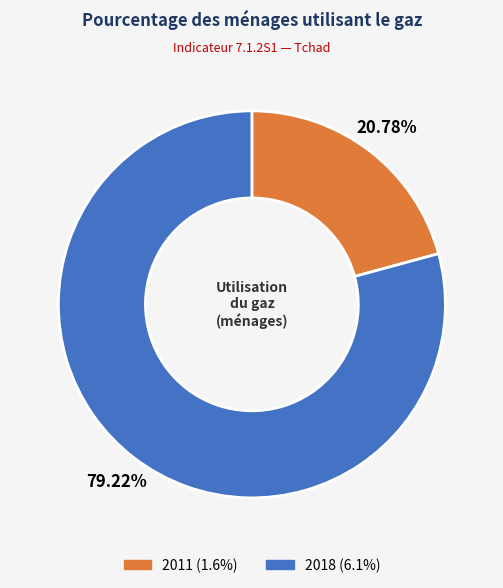

To the nearest percent, what portion does 2011 represent?

21%